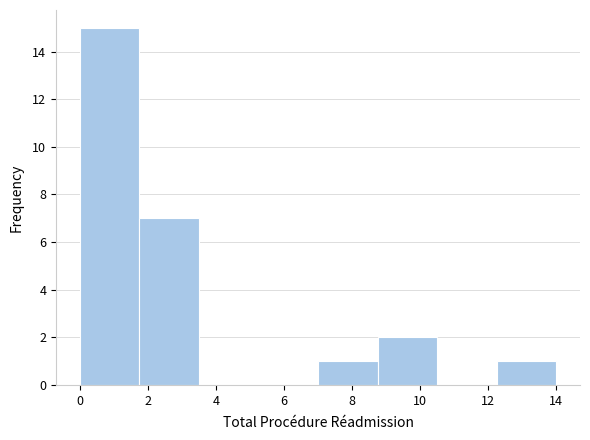

Reading left to right, transcribe this chart: for each bar, give the range it covers on the x-axis and its height. Neither the bar edges nor the heights are printed on the chart, so give them approximately, as read against the axes.

0.00 to 1.75: 15
1.75 to 3.50: 7
3.50 to 5.25: 0
5.25 to 7.00: 0
7.00 to 8.75: 1
8.75 to 10.50: 2
10.50 to 12.25: 0
12.25 to 14.00: 1